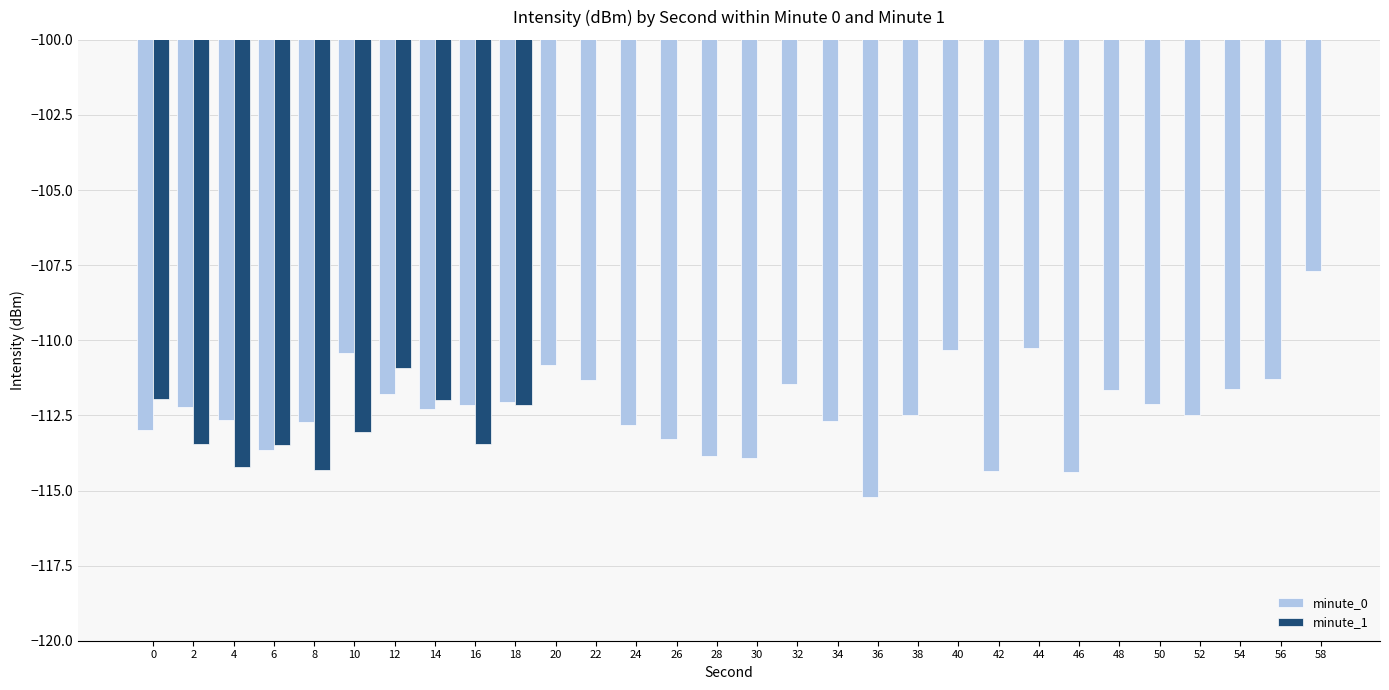

How many categories are shown in the chart?

30